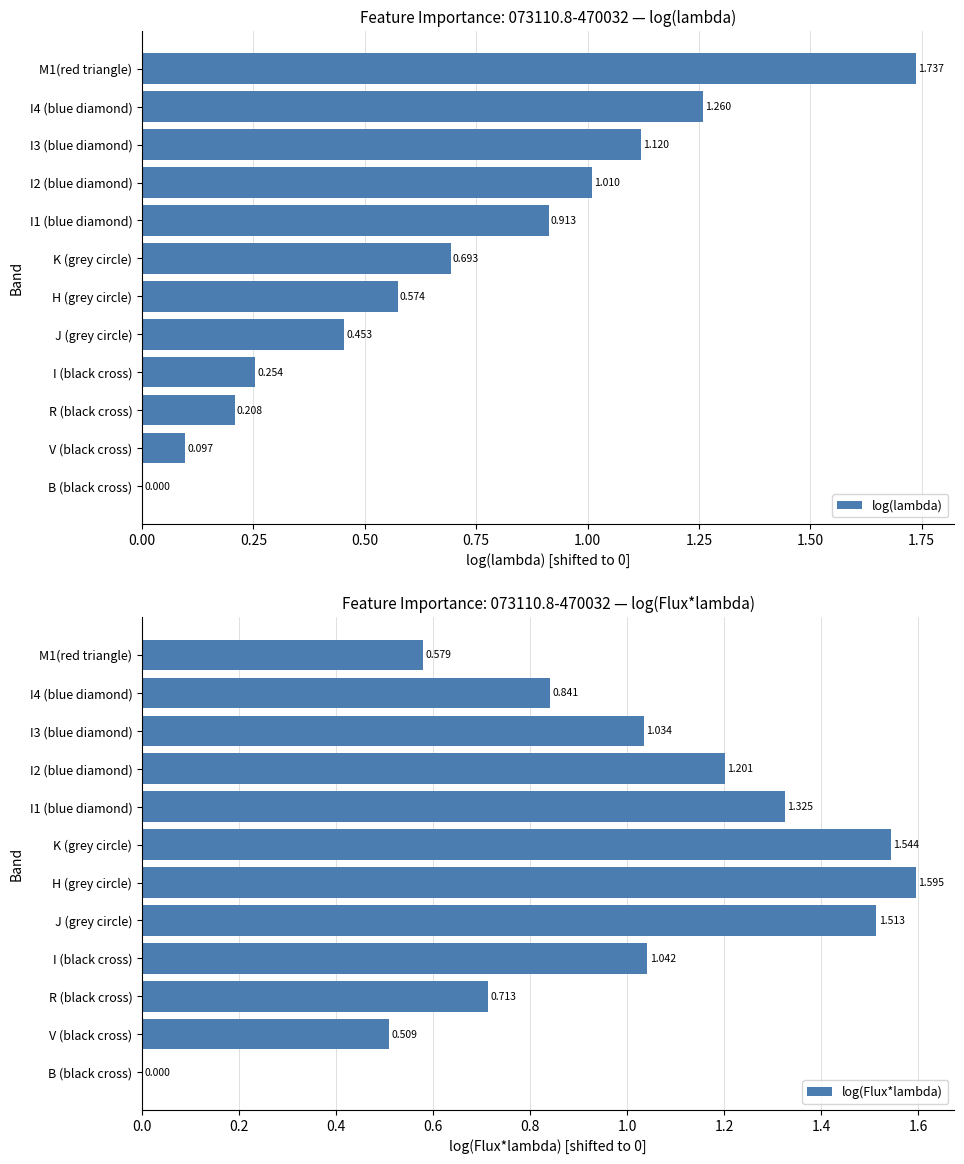

Are the bars grouped side by side (vs. stacked)?

Yes